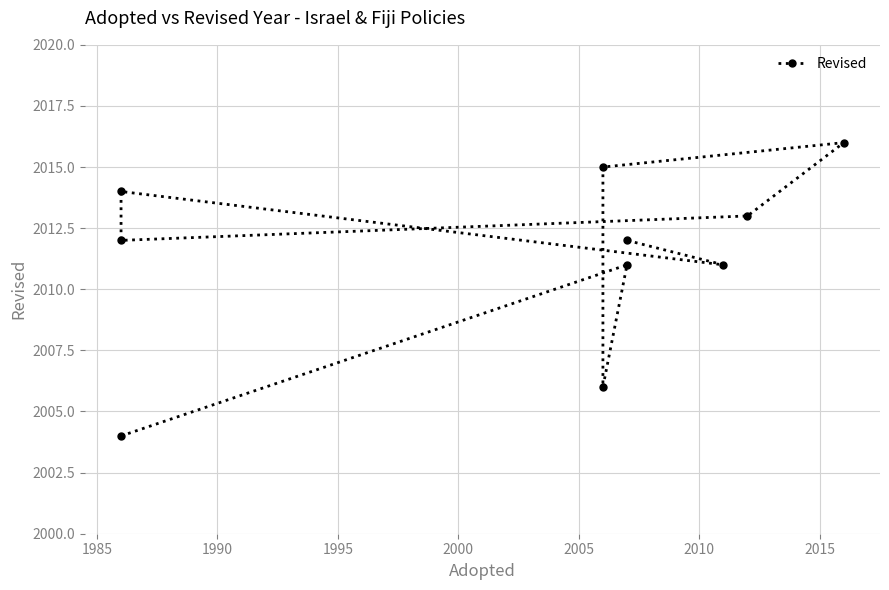

The chart shows a value of 3331 at 1985. True or false?

False